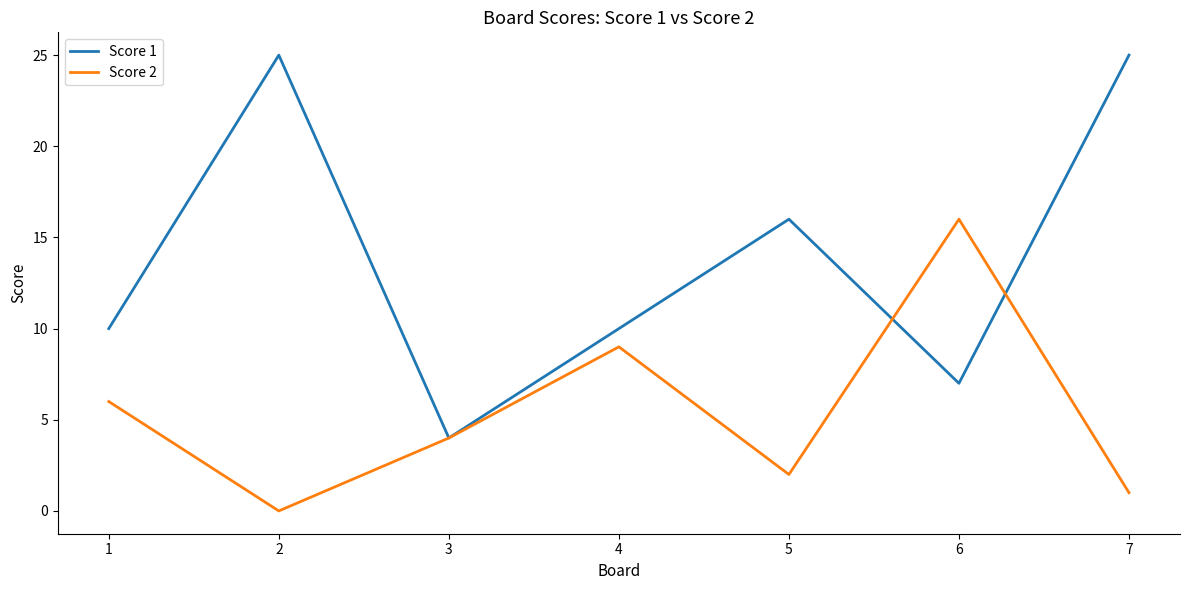

How many lines are shown in the chart?

2